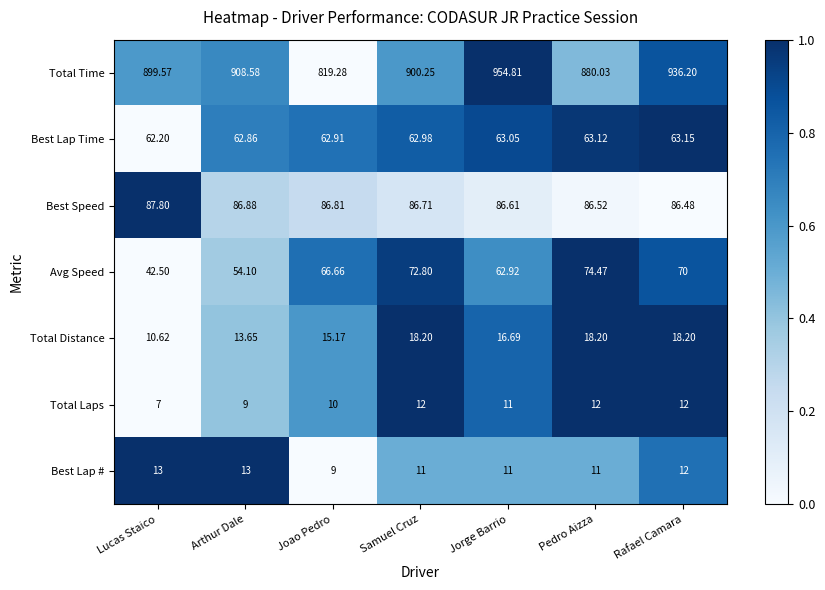

Between Lucas Staico and Arthur Dale, which series saw the biggest shift?

Avg Speed